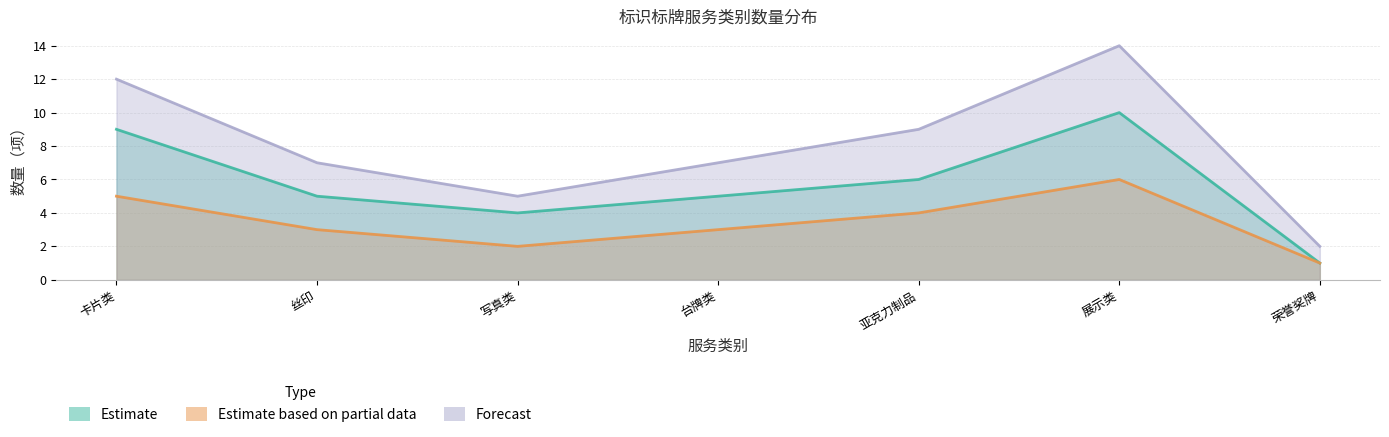

Is it true that Estimate equals 4 at 展示类?

False